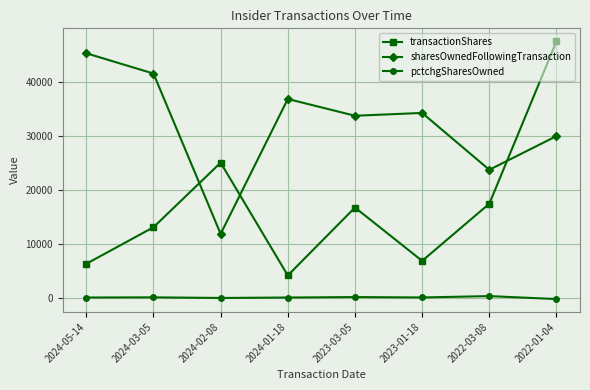

How many interior local valleys does the sharesOwnedFollowingTransaction series have?

3